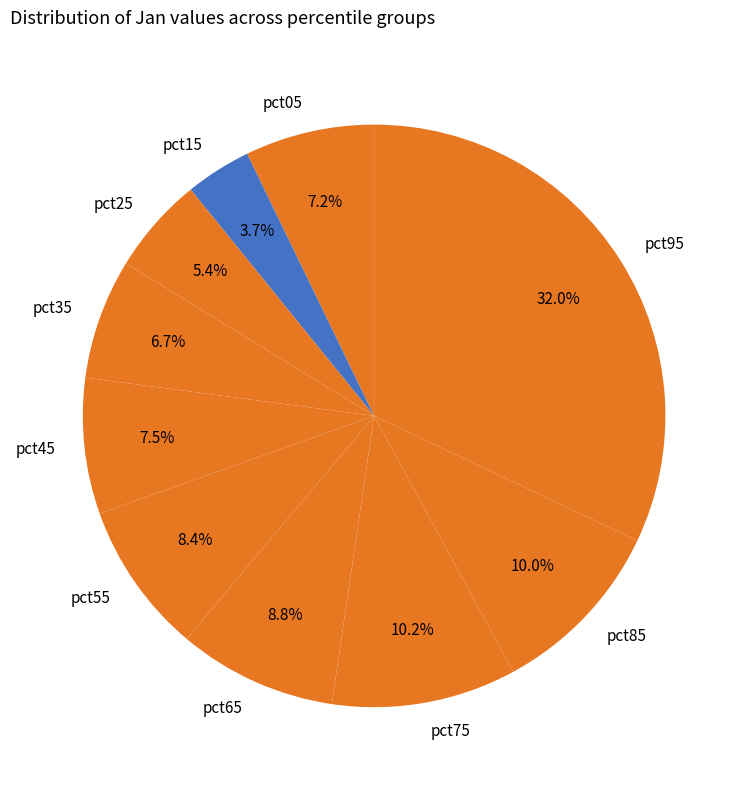

Does pct55 represent more than half of the total?

No